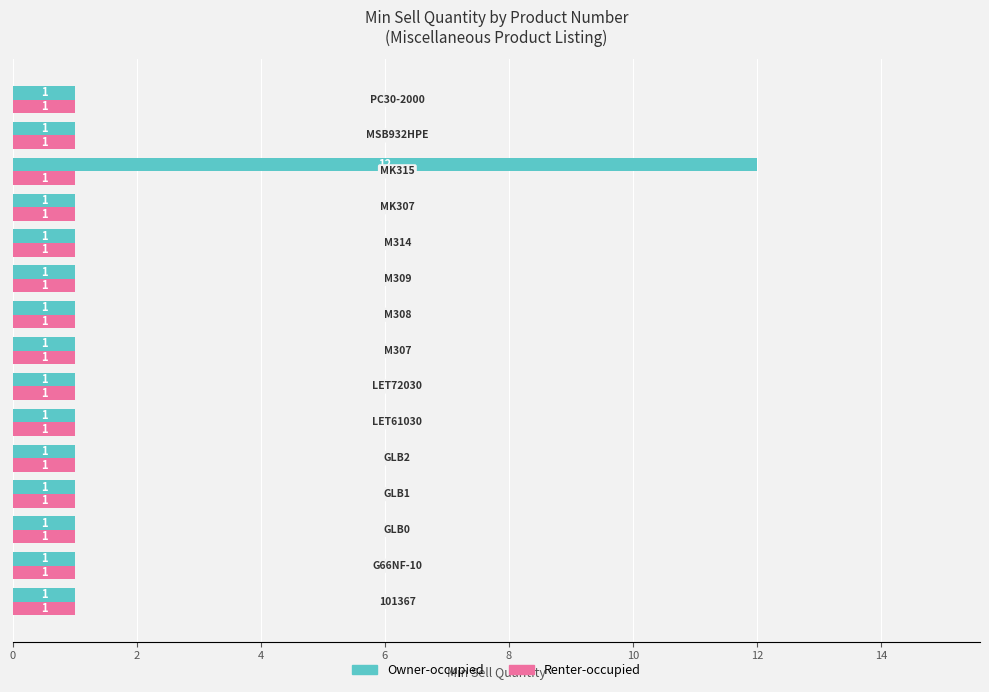

Which series has the largest range (max minus min)?

Owner-occupied